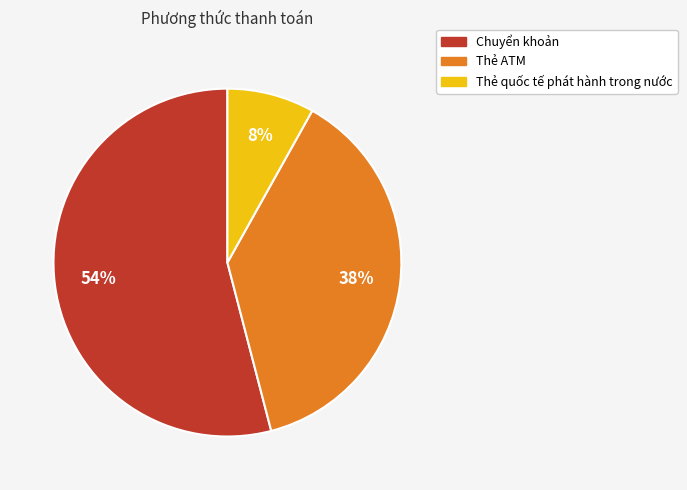

True or false: Chuyển khoản accounts for 46% of the total.

False